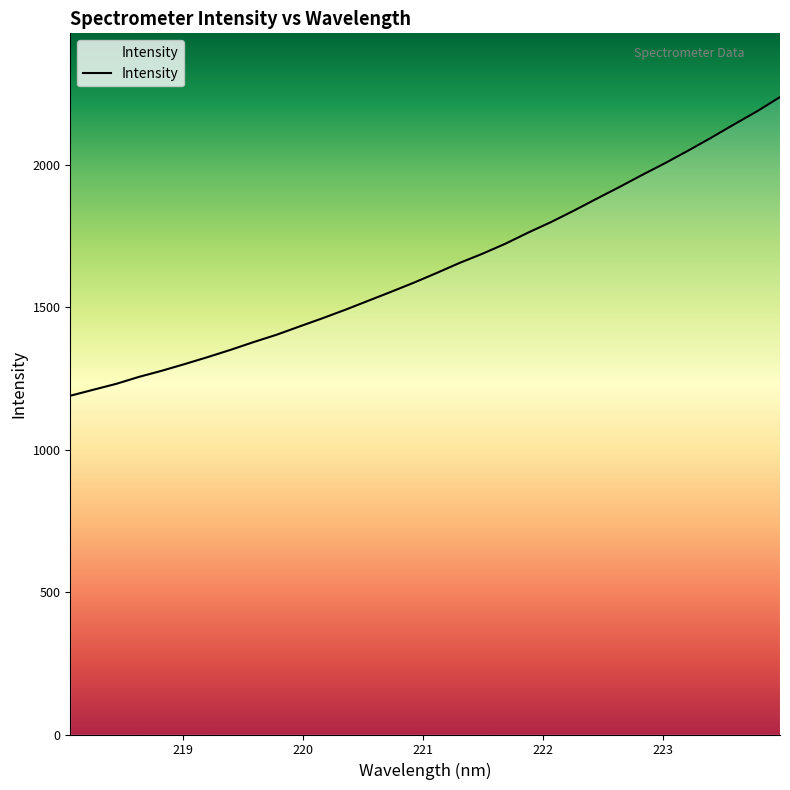

Reading right to left, extract all data points from this chart.

2236.6	2186.9	2141.2	2094.4	2049.4	2005.8	1964.6	1921.9	1880.6	1838.6	1798.4	1761.4	1722.2	1687.1	1654.9	1619.6	1585.5	1553.2	1521.8	1490.2	1460.3	1431.6	1402.6	1376.9	1349.8	1324.3	1300.0	1276.5	1254.9	1230.3	1209.6	1188.7